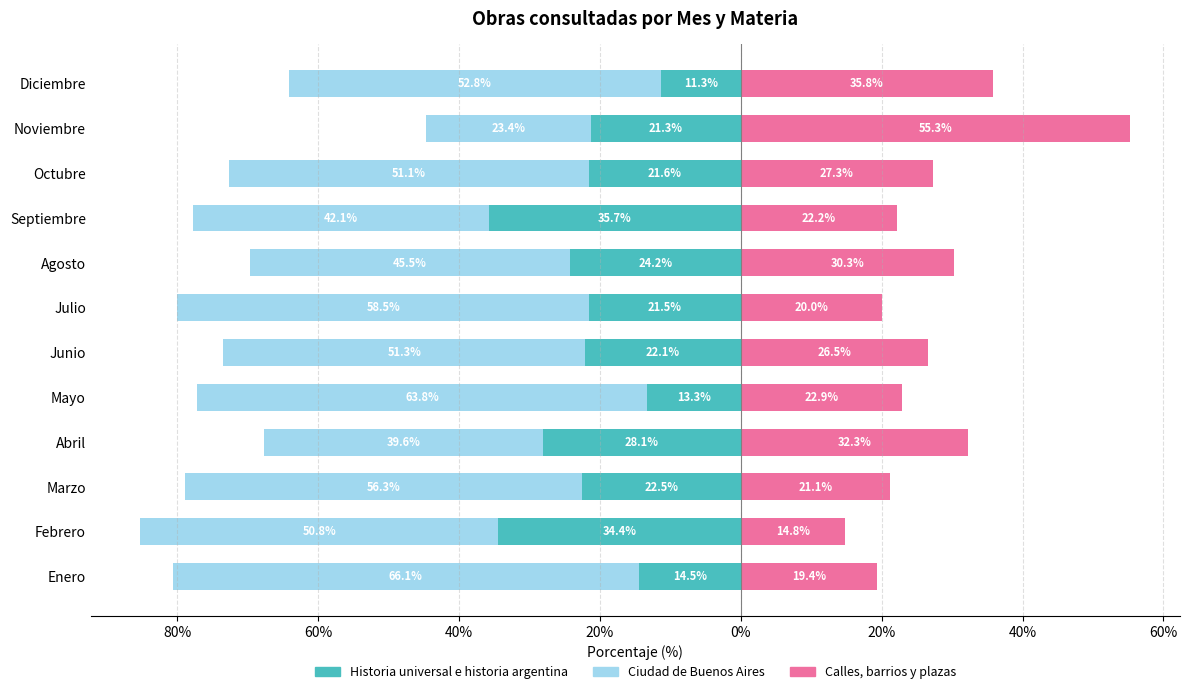

Reading left to right, extract all data points from this chart.

Historia universal e historia argentina: -14.5	-34.4	-22.5	-28.1	-13.3	-22.1	-21.5	-24.2	-35.7	-21.6	-21.3	-11.3
Ciudad de Buenos Aires: -66.1	-50.8	-56.3	-39.6	-63.8	-51.3	-58.5	-45.5	-42.1	-51.1	-23.4	-52.8
Calles, barrios y plazas: 19.4	14.8	21.1	32.3	22.9	26.5	20.0	30.3	22.2	27.3	55.3	35.8